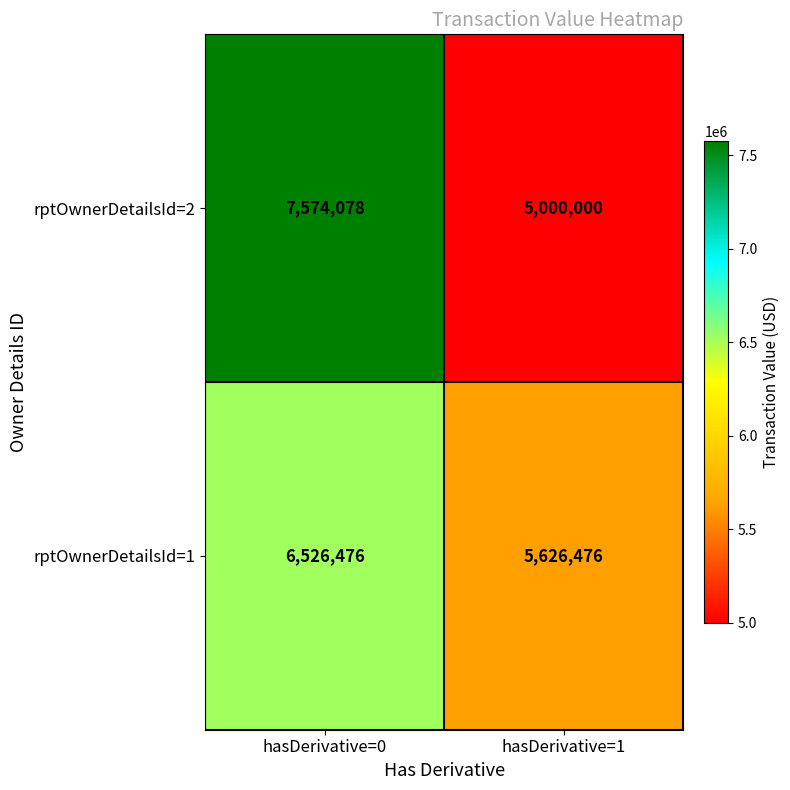

What is the sum of the rptOwnerDetailsId=1 values at hasDerivative=1 and hasDerivative=0?

12152952